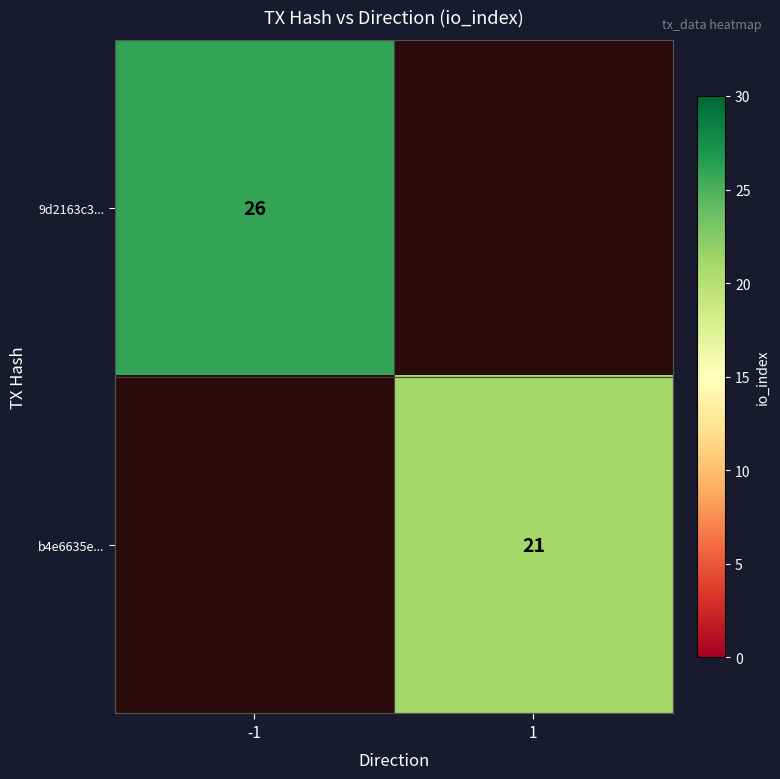

The value of b4e6635e... at 1 is 21. True or false?

True